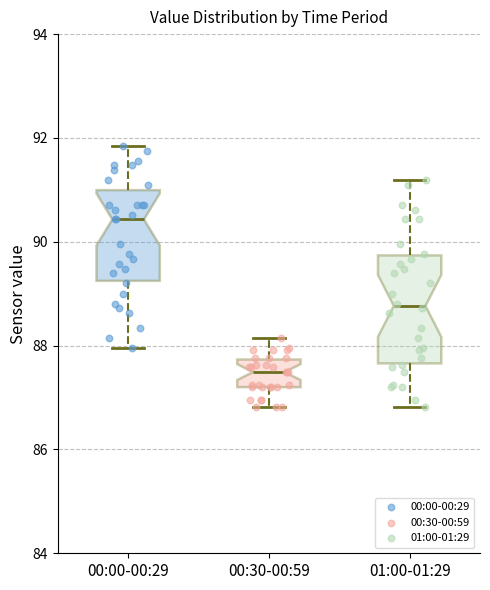

Reading left to right, transcribe this box plot: for each box, give where its median line is, the range the box spans, and where its two whiskers end, as read against the y-axis. The values are not printed on the chart, so give them approximately, as read against the axis.

00:00-00:29: median 90.4, box 89.2 to 91.0, whiskers 88.0 to 91.8
00:30-00:59: median 87.4, box 87.2 to 87.8, whiskers 86.8 to 88.2
01:00-01:29: median 88.8, box 87.6 to 89.8, whiskers 86.8 to 91.2